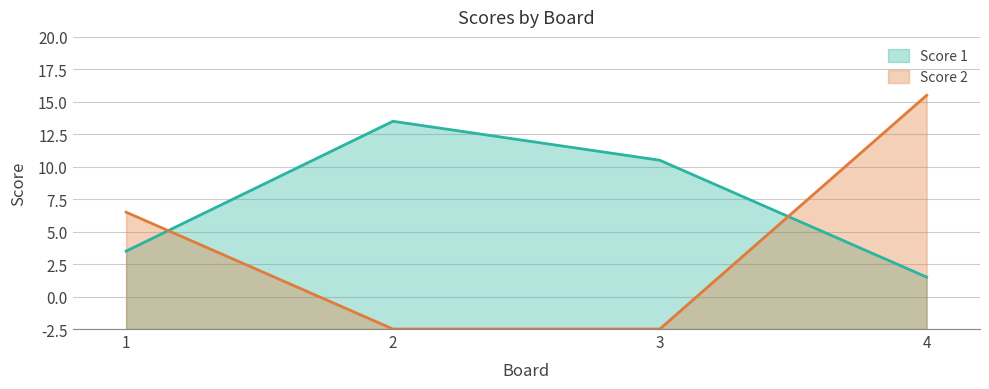

How many times do Score 2 and Score 1 cross each other?

2